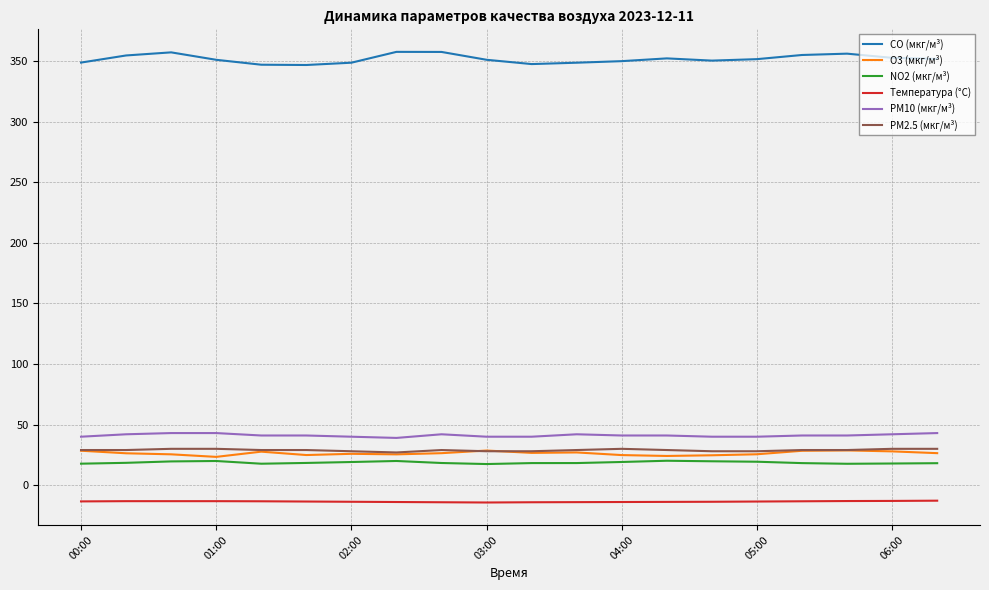

Which series has the widest spread of values?

CO (мкг/м³)